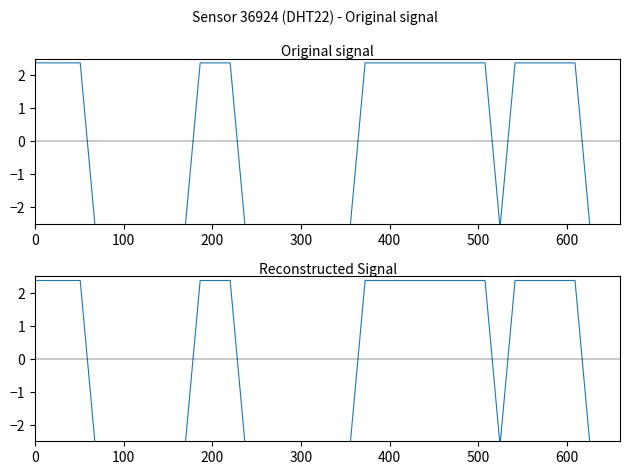

What position from the right is 300?

37